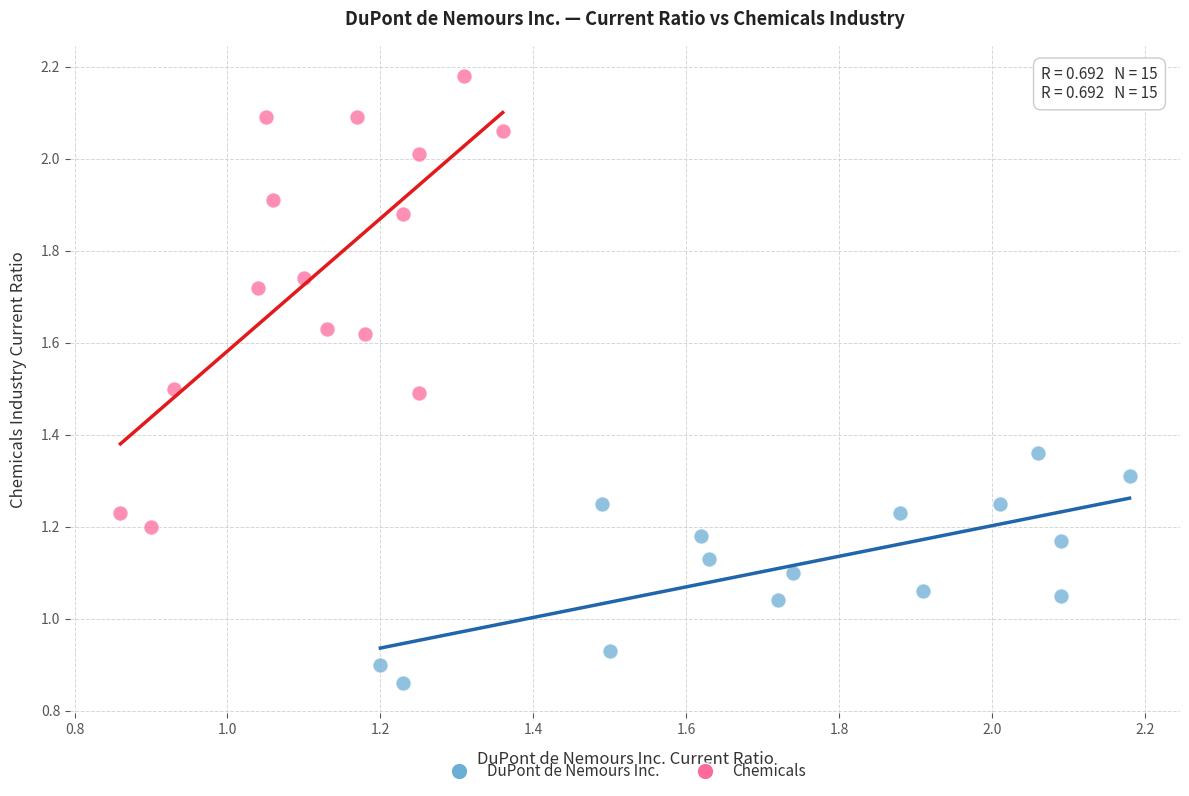

Which series contains the highest Y value?

Chemicals